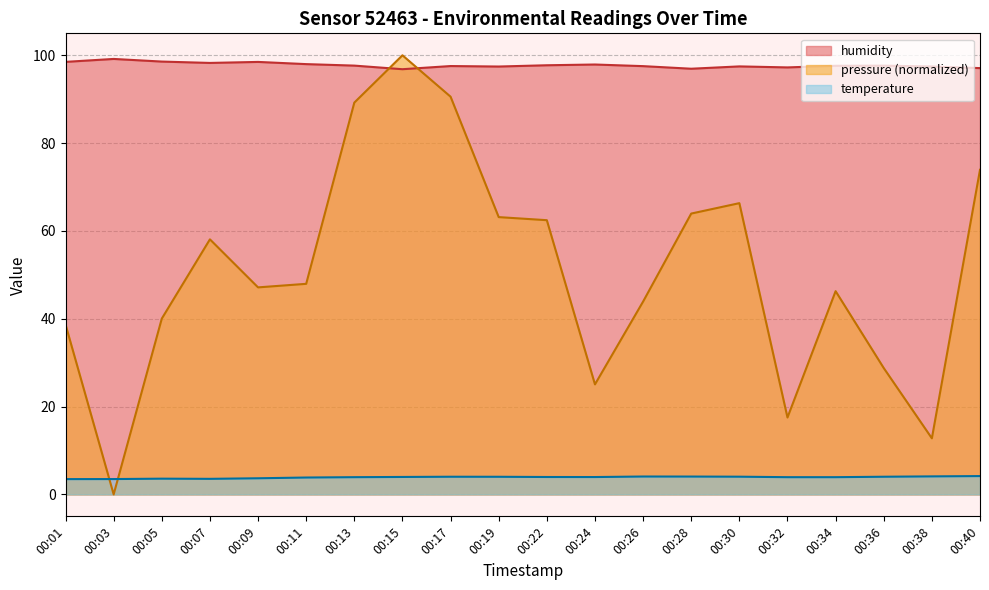

Which series ends up on top after the final intersection of pressure and humidity?

humidity